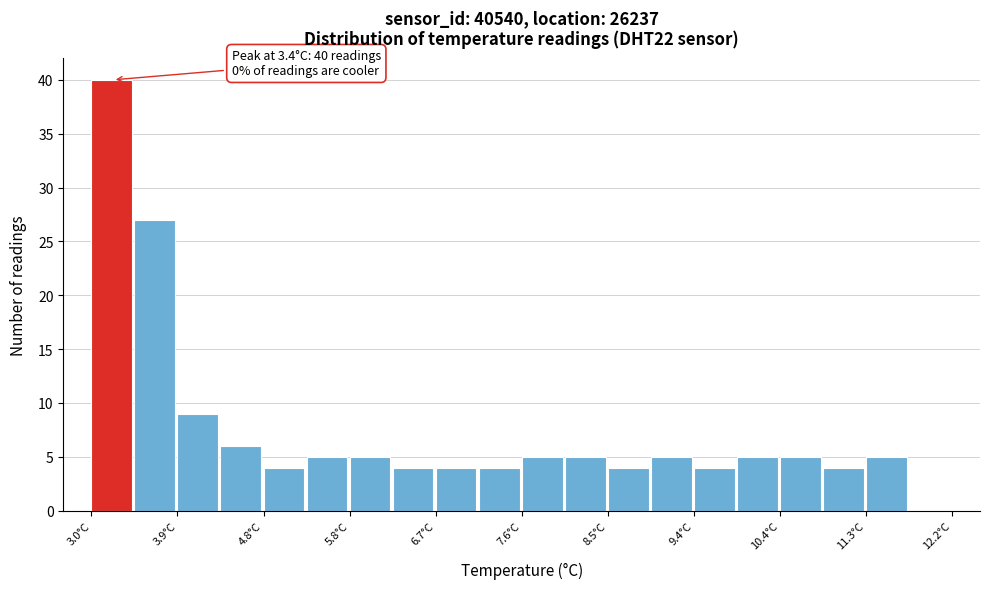

Over which range of the x-axis is the bar tallest?

3.00 to 3.46